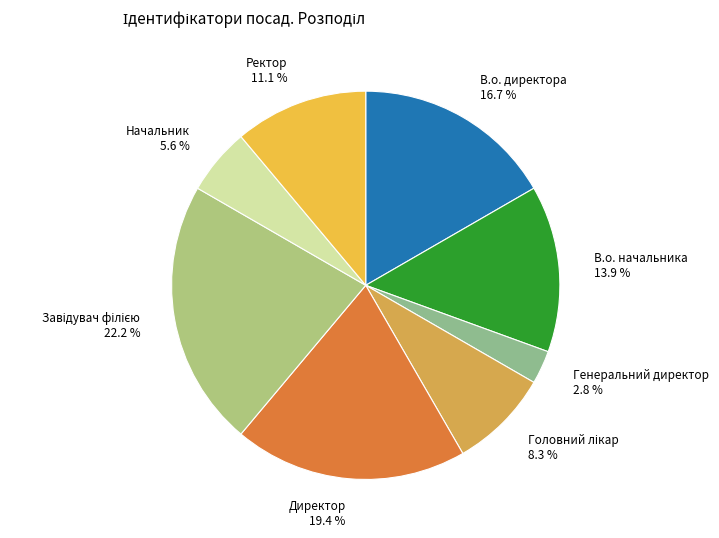

What percentage is the В.о. директора slice, to the nearest percent?

17%